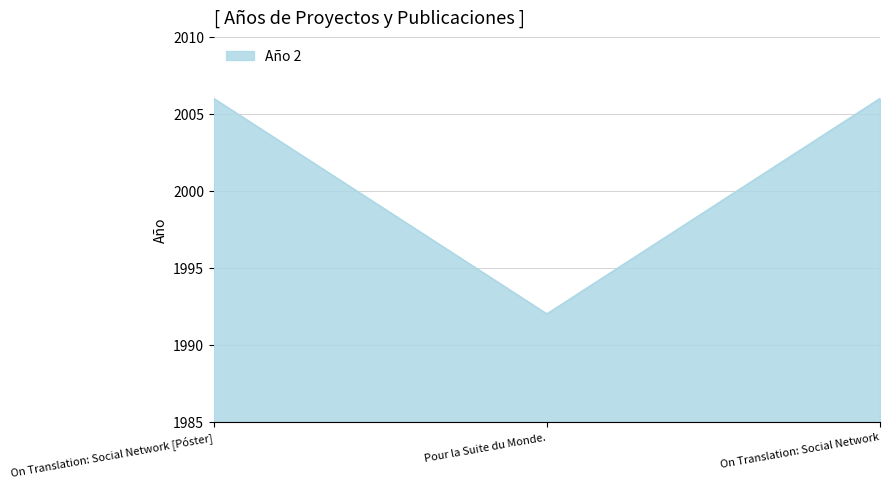

What is the difference between the maximum and minimum values?

14